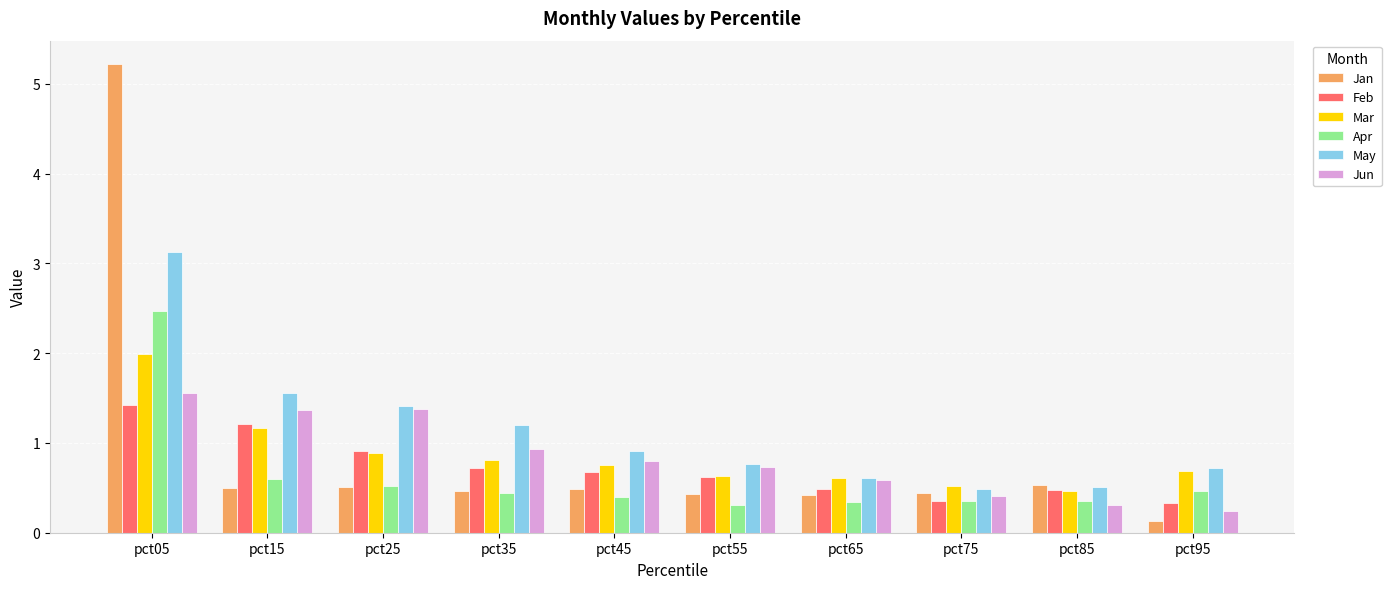

Which label corresponds to the smallest value in the chart?

pct95